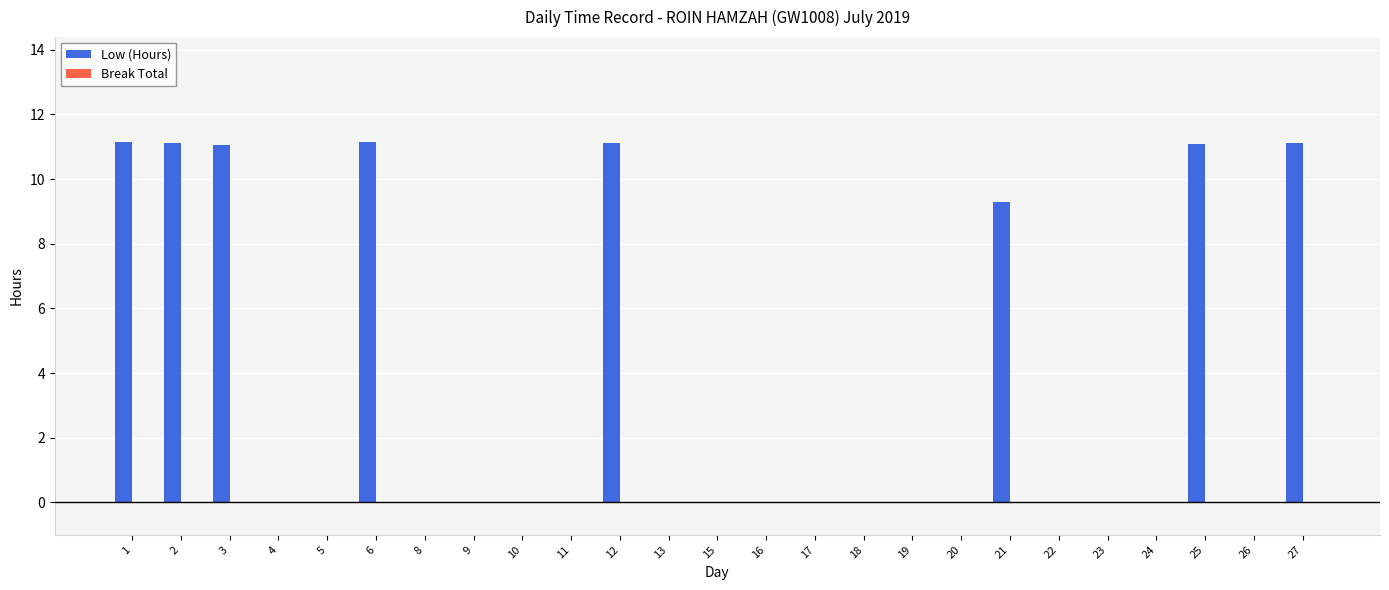

What is the change in value from 3 to 4?

-11.1